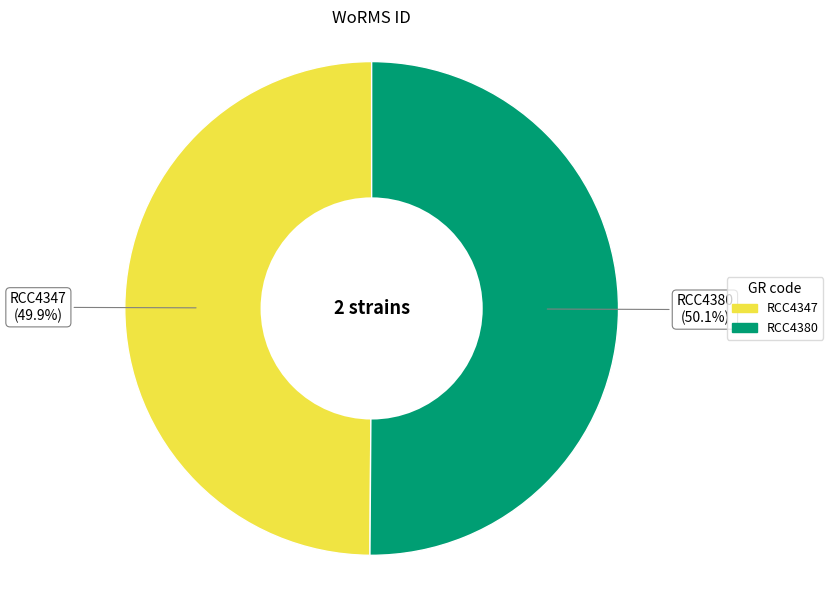

Is there a majority slice in this chart?

Yes